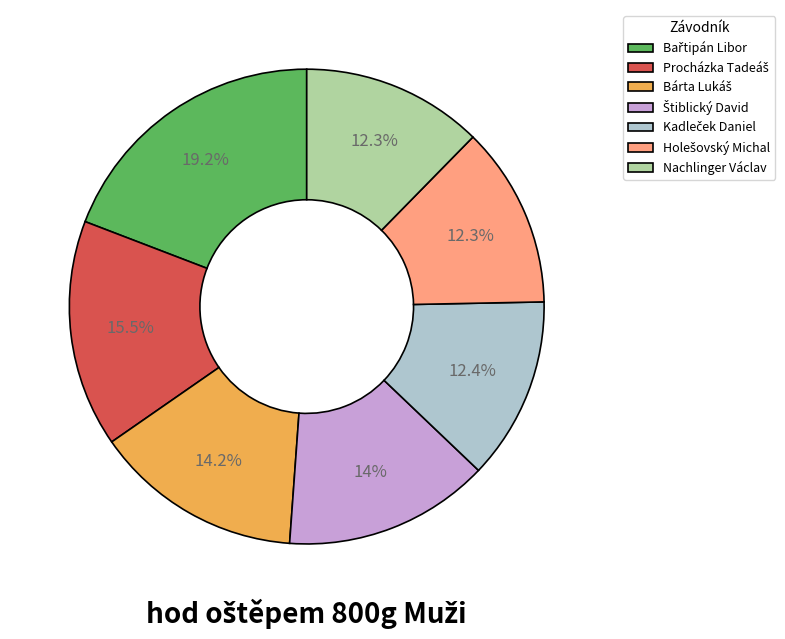

Is there any slice that represents more than half of the pie?

No